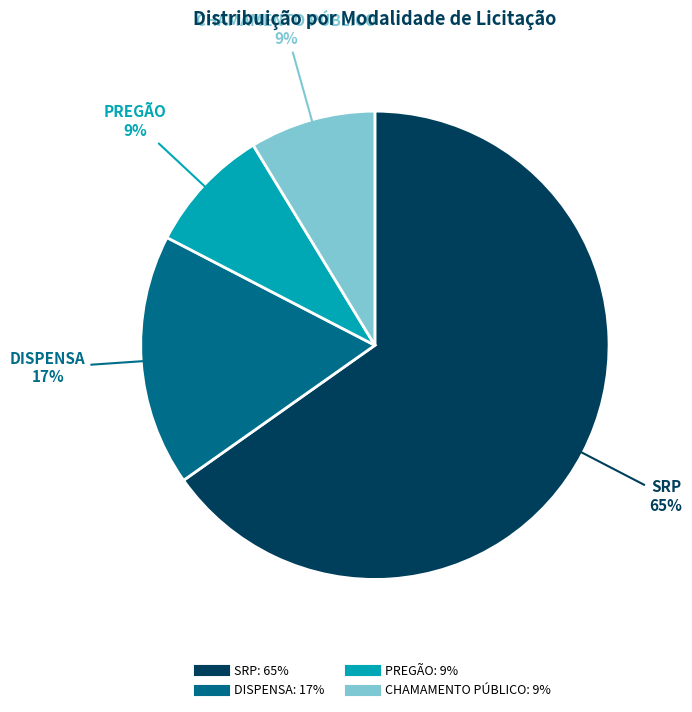

To the nearest percent, what portion does CHAMAMENTO PÚBLICO represent?

9%